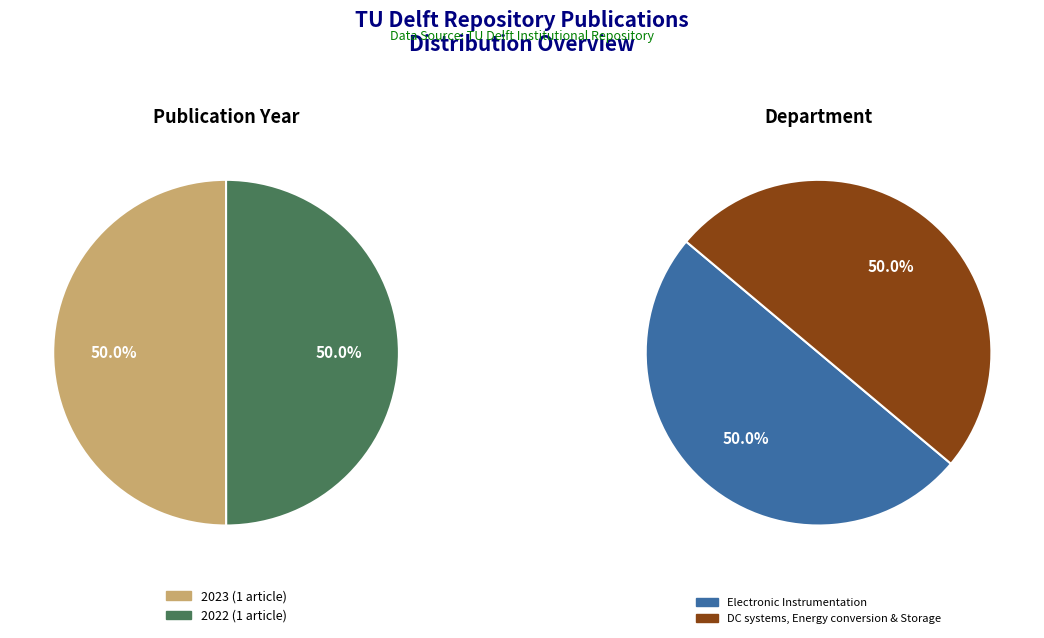

Is it true that 2022 is 50% of the pie?

True